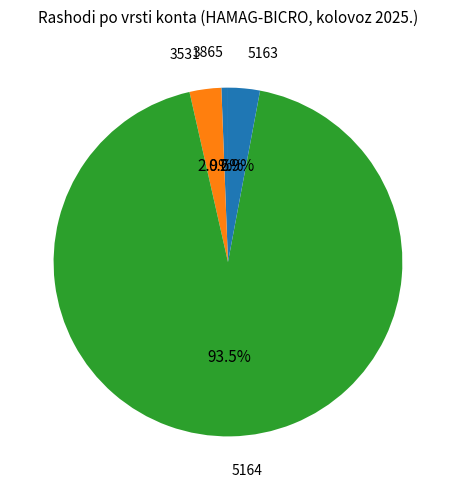

How many slices are in this pie chart?

4